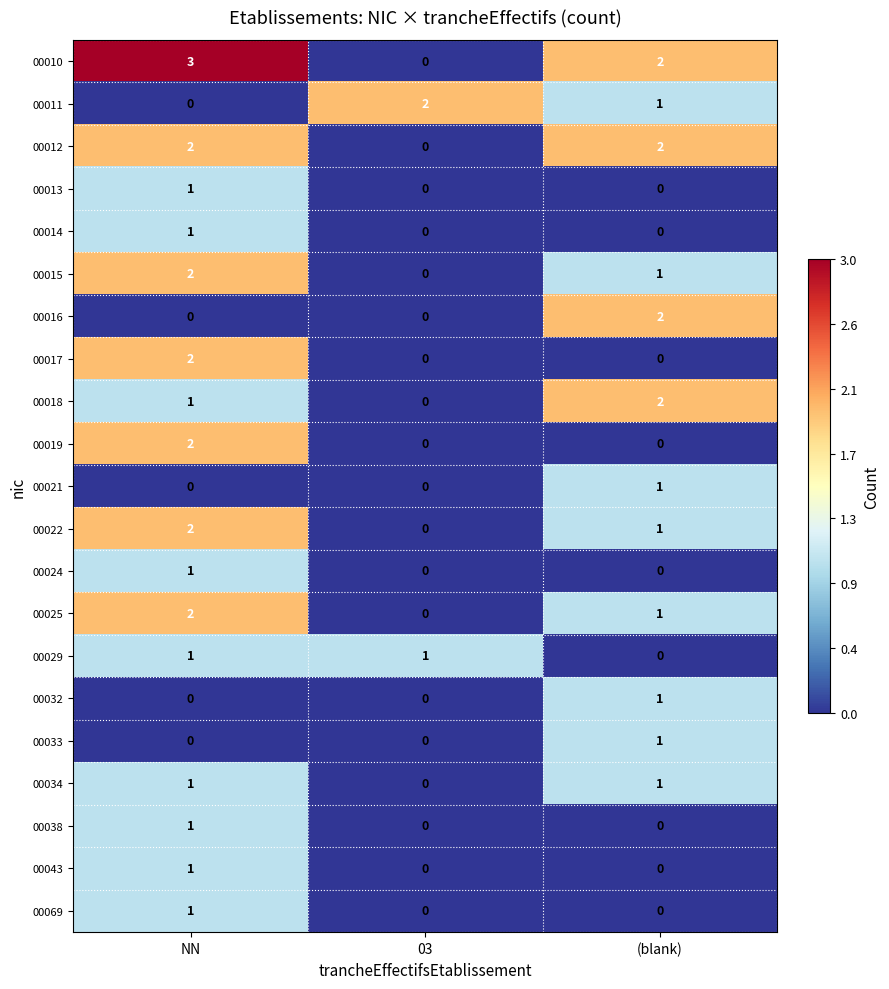

The value of 00016 at 03 is 0. True or false?

True